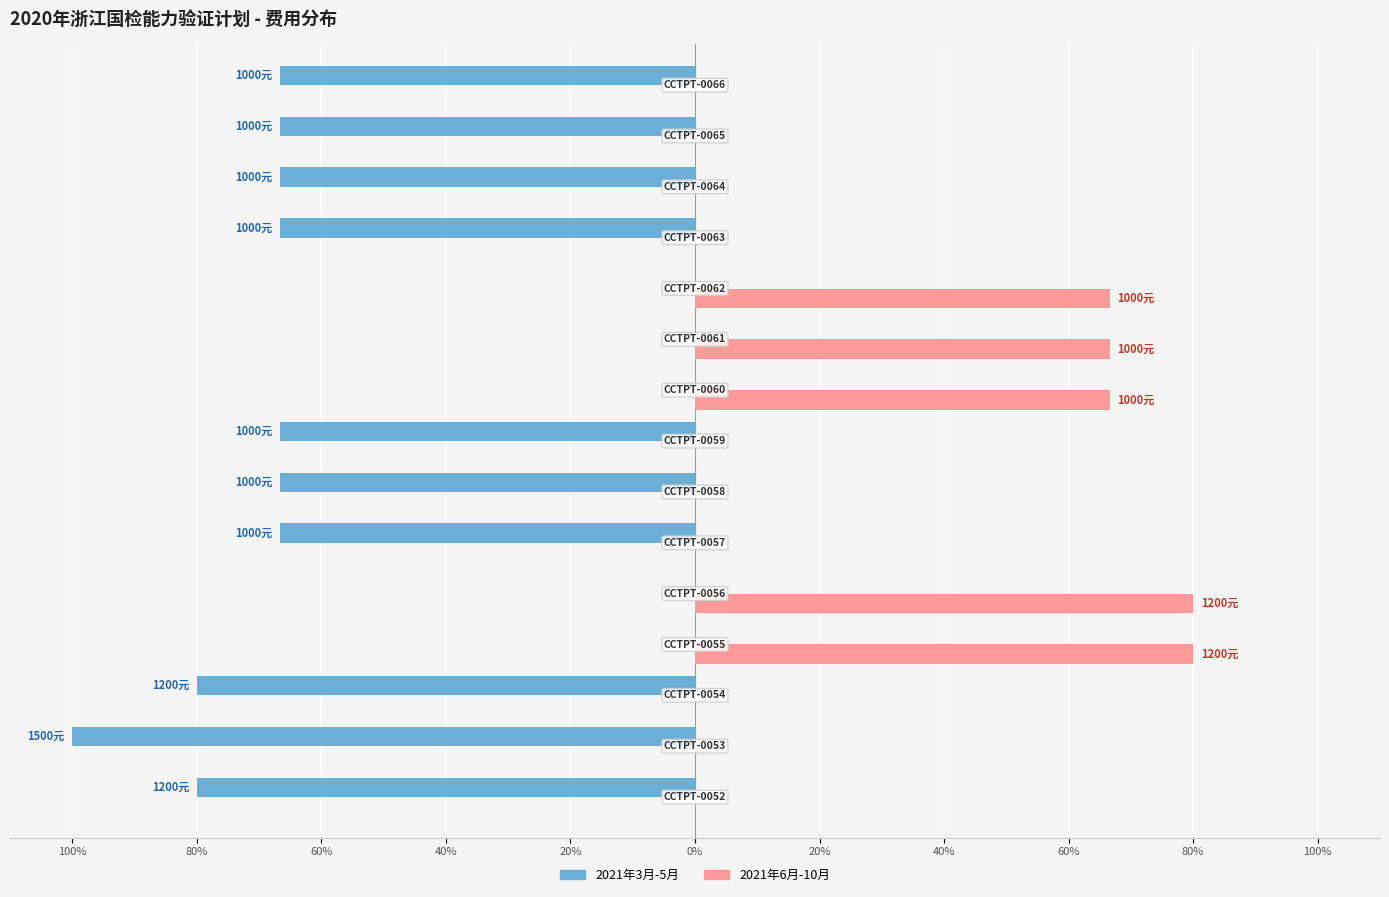

What are all the series names shown in the legend?

2021年3月-5月, 2021年6月-10月